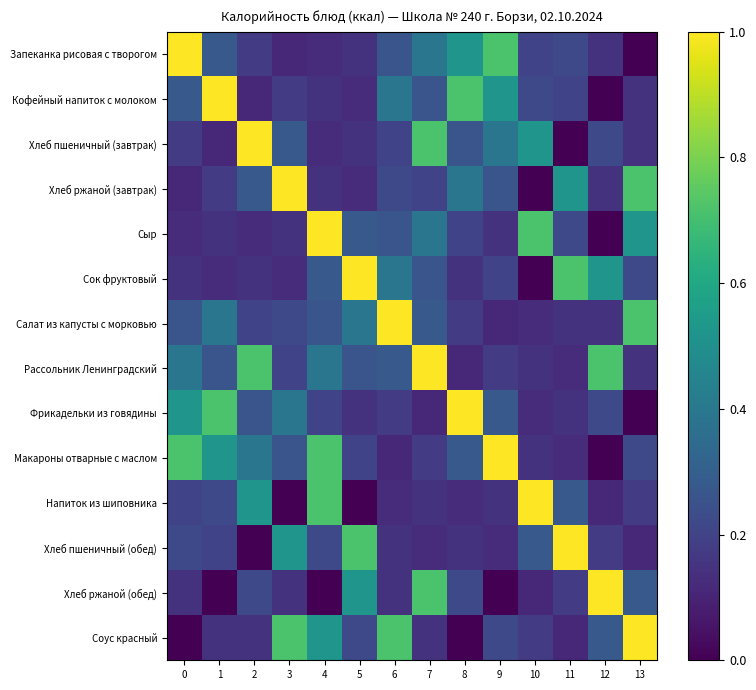

Which series changed the most between 1 and 12?

row_1